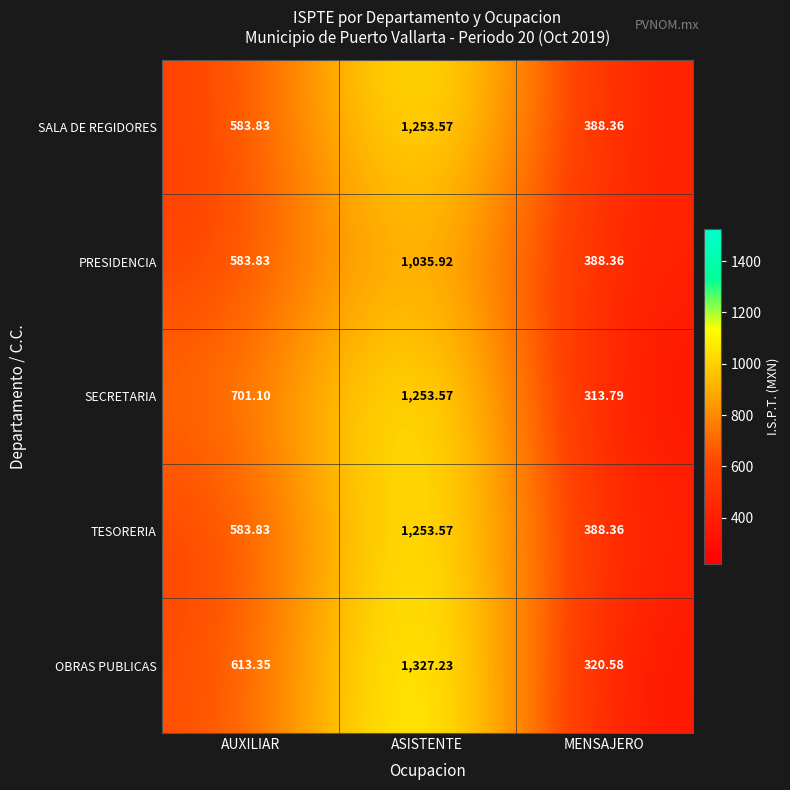

Which series changed the most between AUXILIAR and MENSAJERO?

SECRETARIA